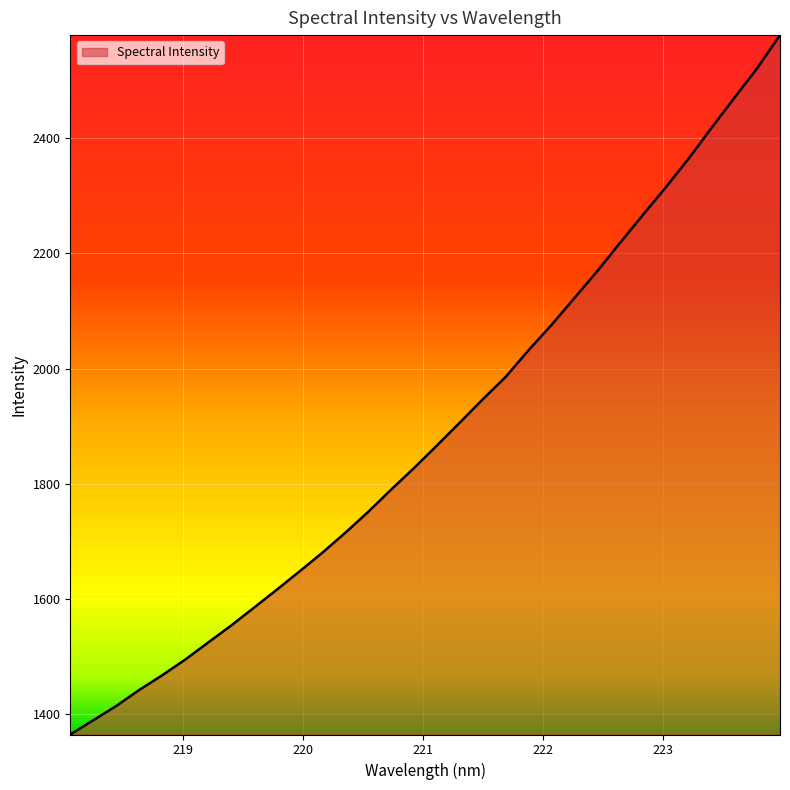

What is the difference between the maximum and minimum values?

1213.9